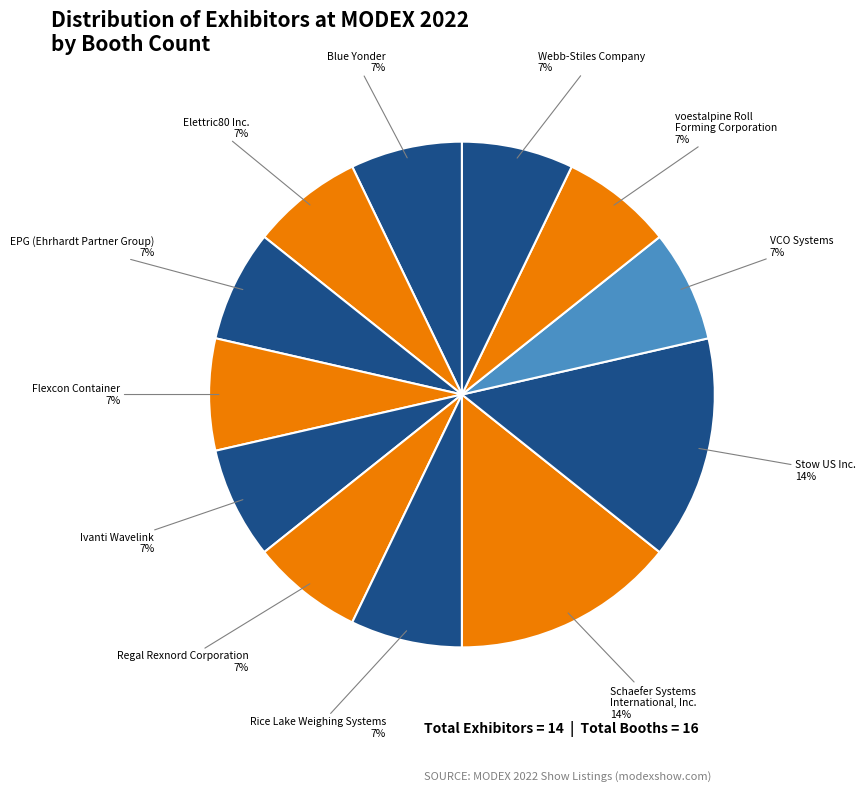

Is there a majority slice in this chart?

No